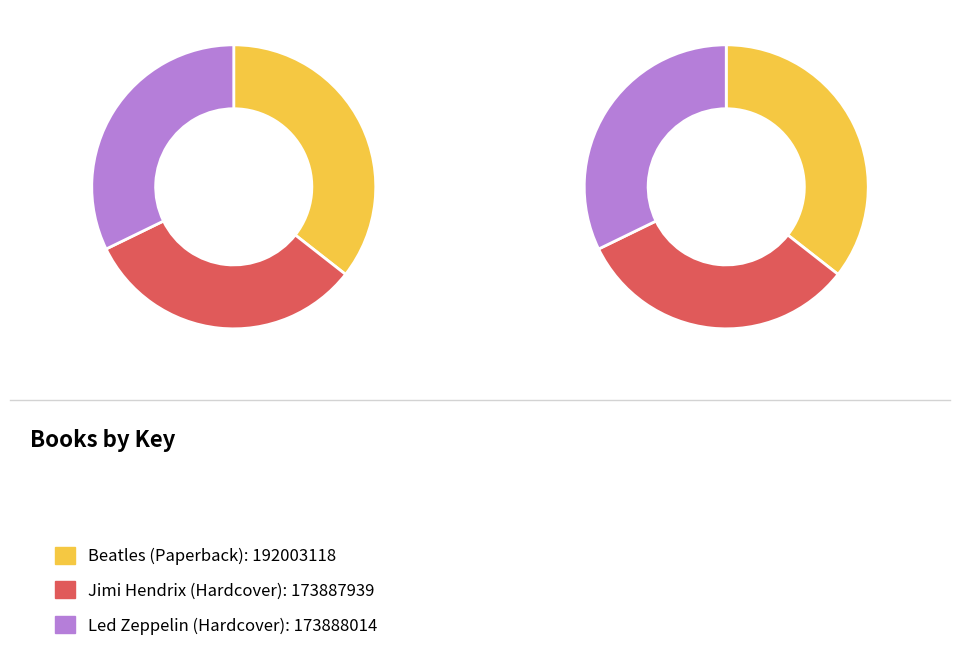

Do Beatles (Paperback) and Led Zeppelin (Hardcover) together represent more than half of the pie?

Yes